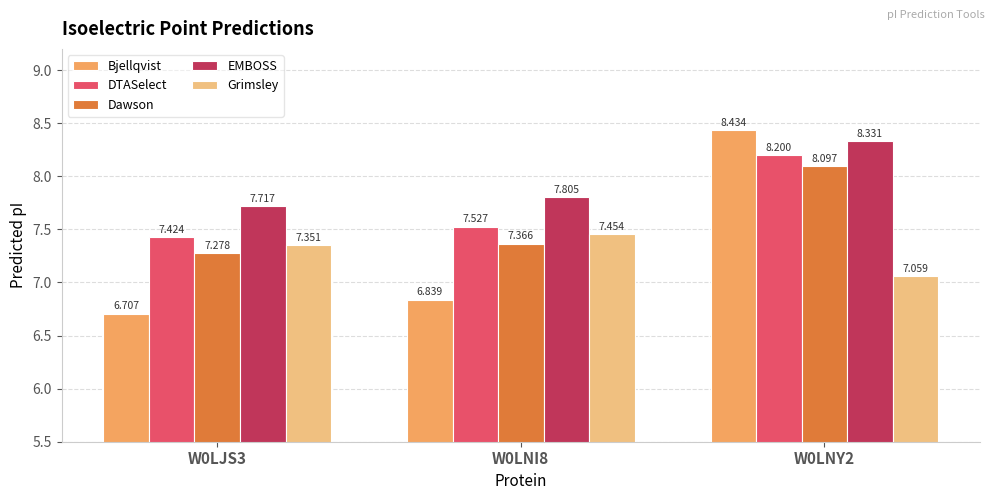

List the labels in order of Dawson value, smallest first.

W0LJS3, W0LNI8, W0LNY2